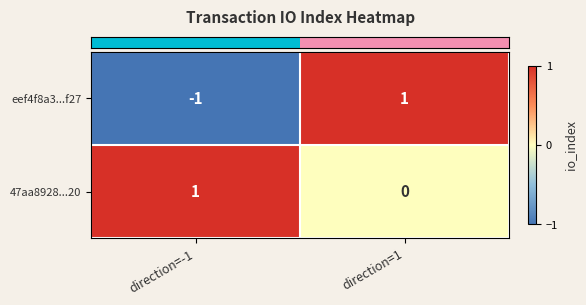

How many data points does each series have?

2